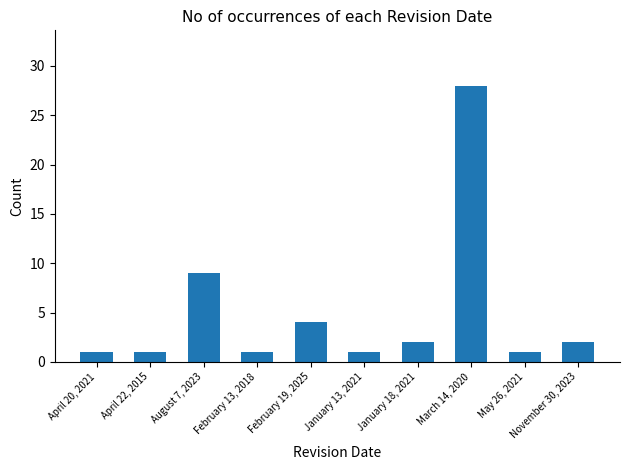

What is the maximum value shown in the chart?

28